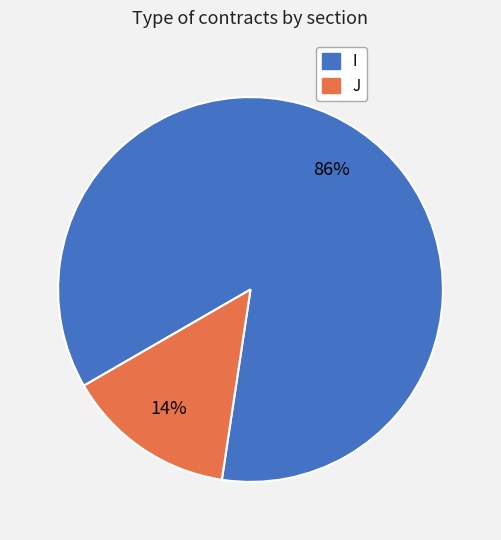

Combined, do I and J account for over 50%?

Yes